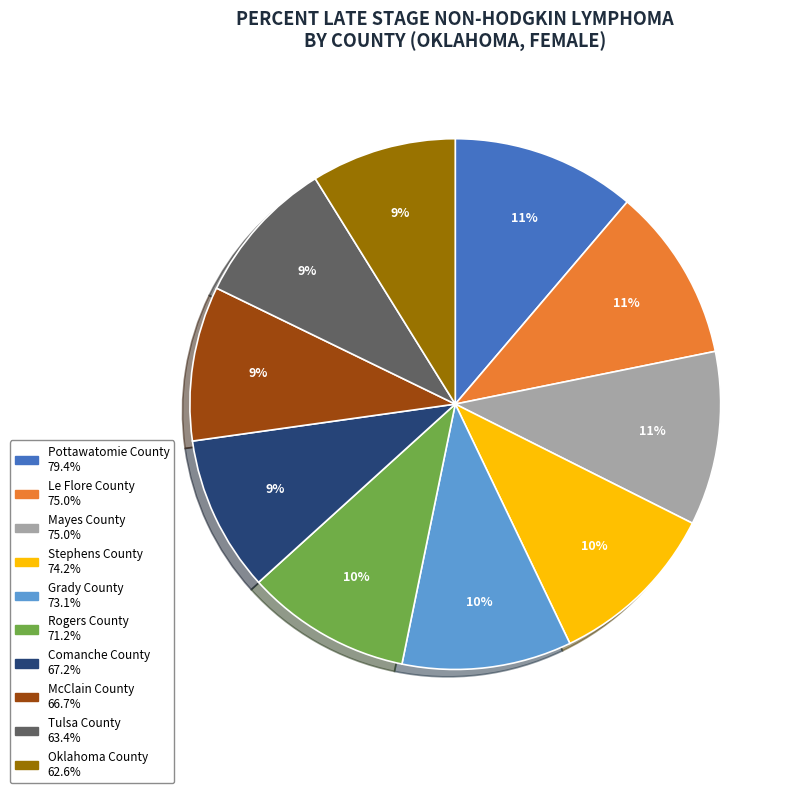

To the nearest percent, what is the average slice percentage?

10%